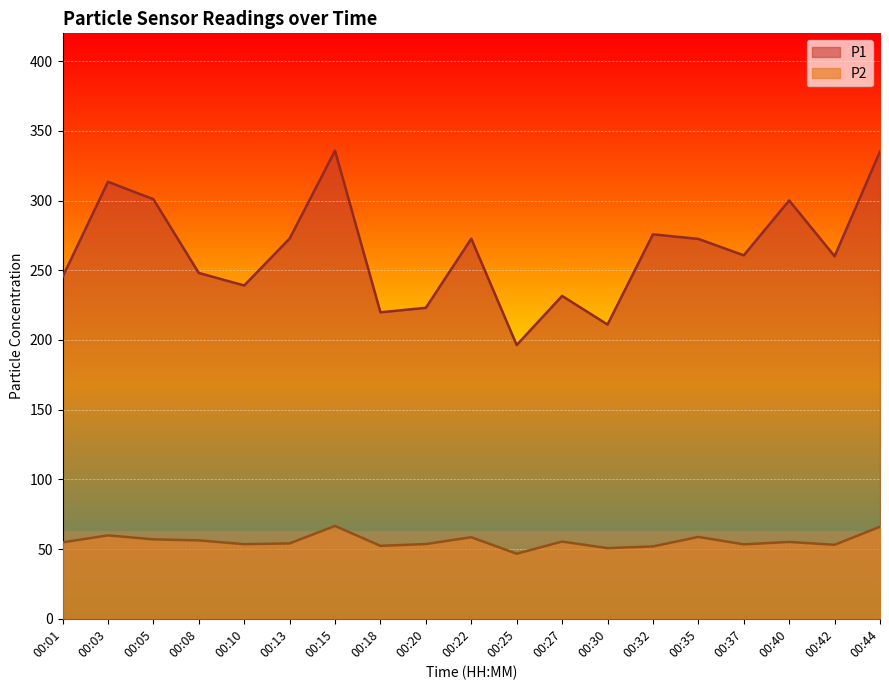

Rank the series at 00:08 from lowest to highest value.

P2, P1